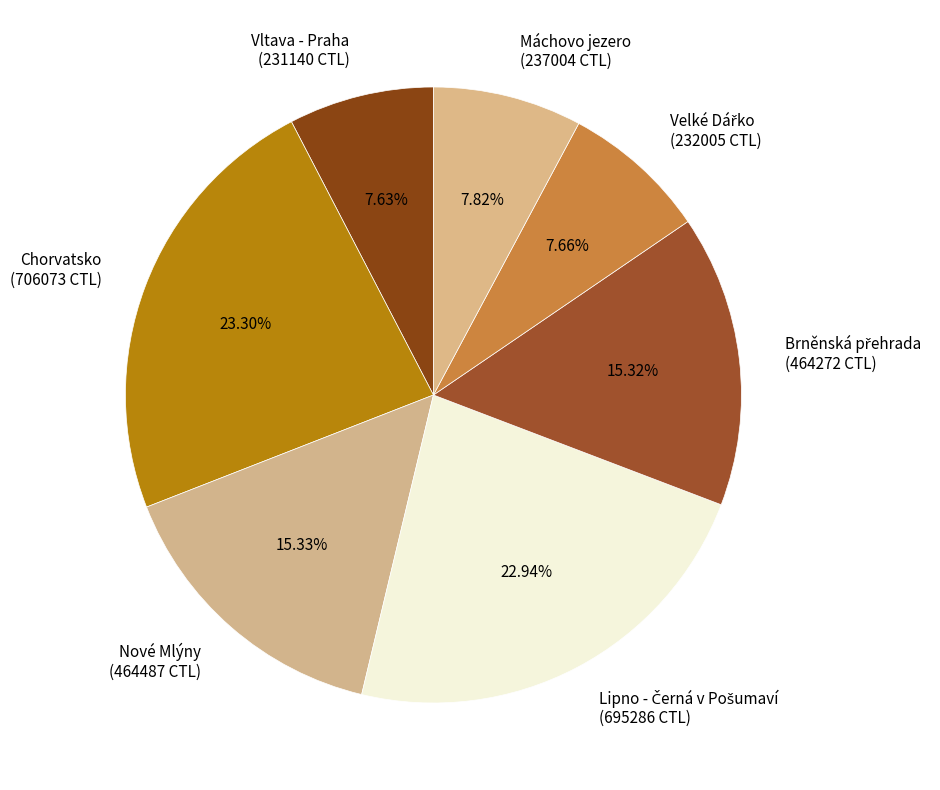

Is Nové Mlýny the majority of the pie?

No